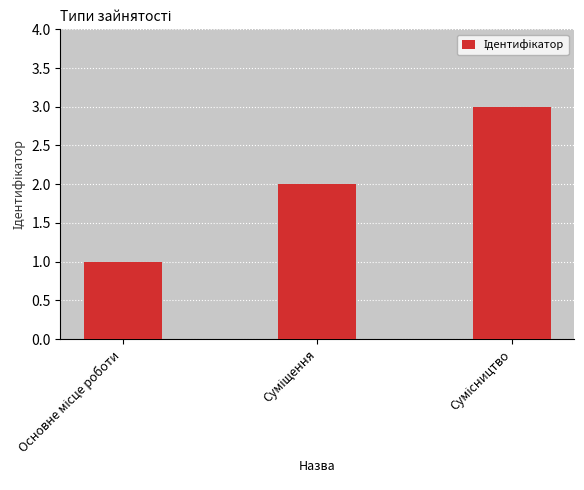

What is the maximum value shown in the chart?

3